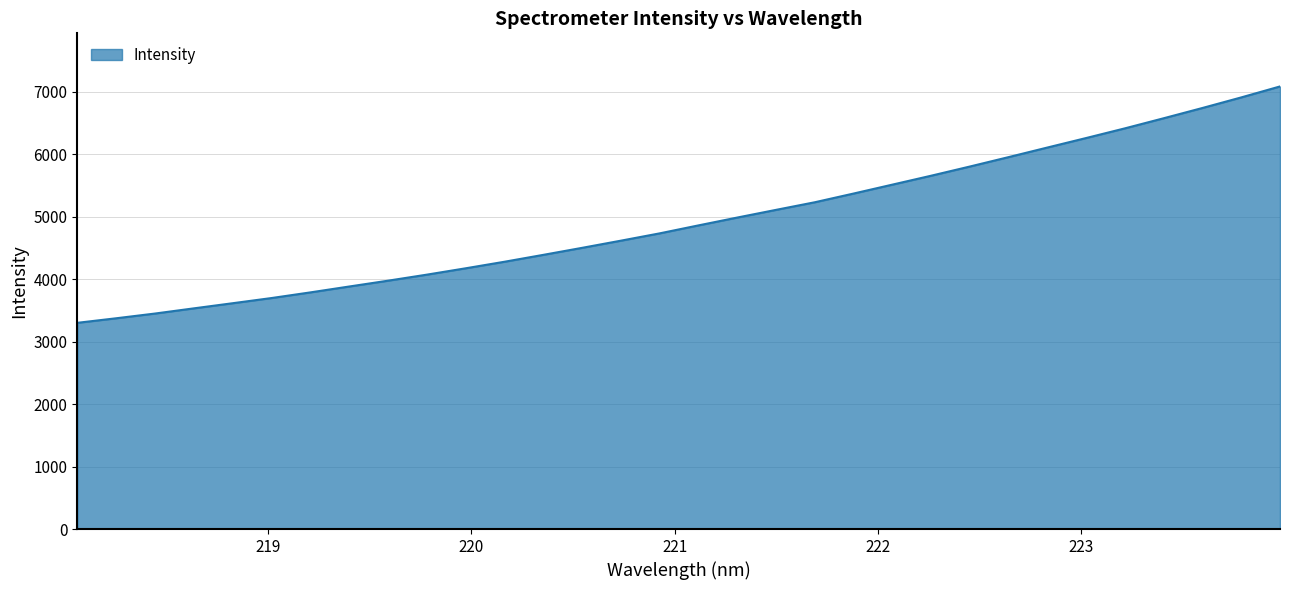

What is the maximum value shown in the chart?

7084.1